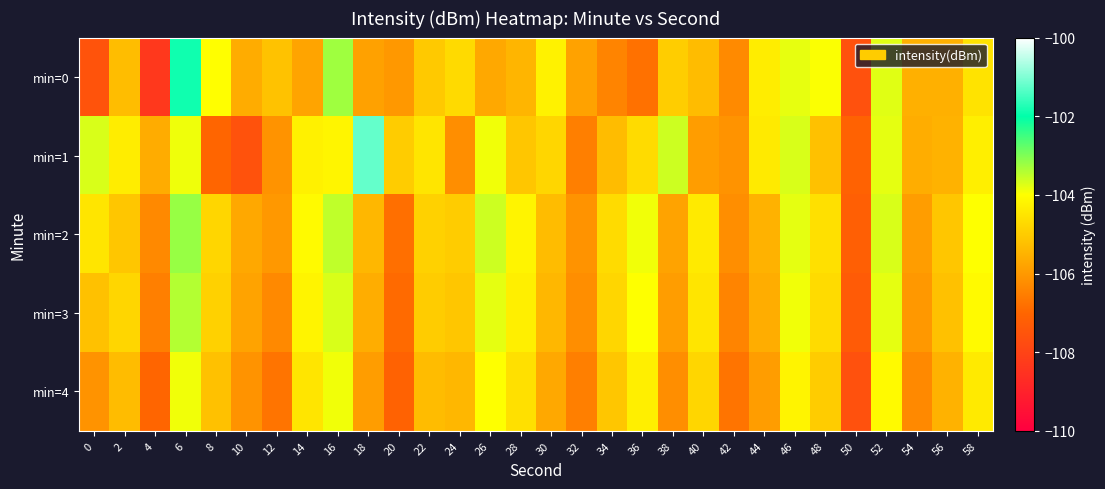

What is the total value across all series at 22?

-524.8